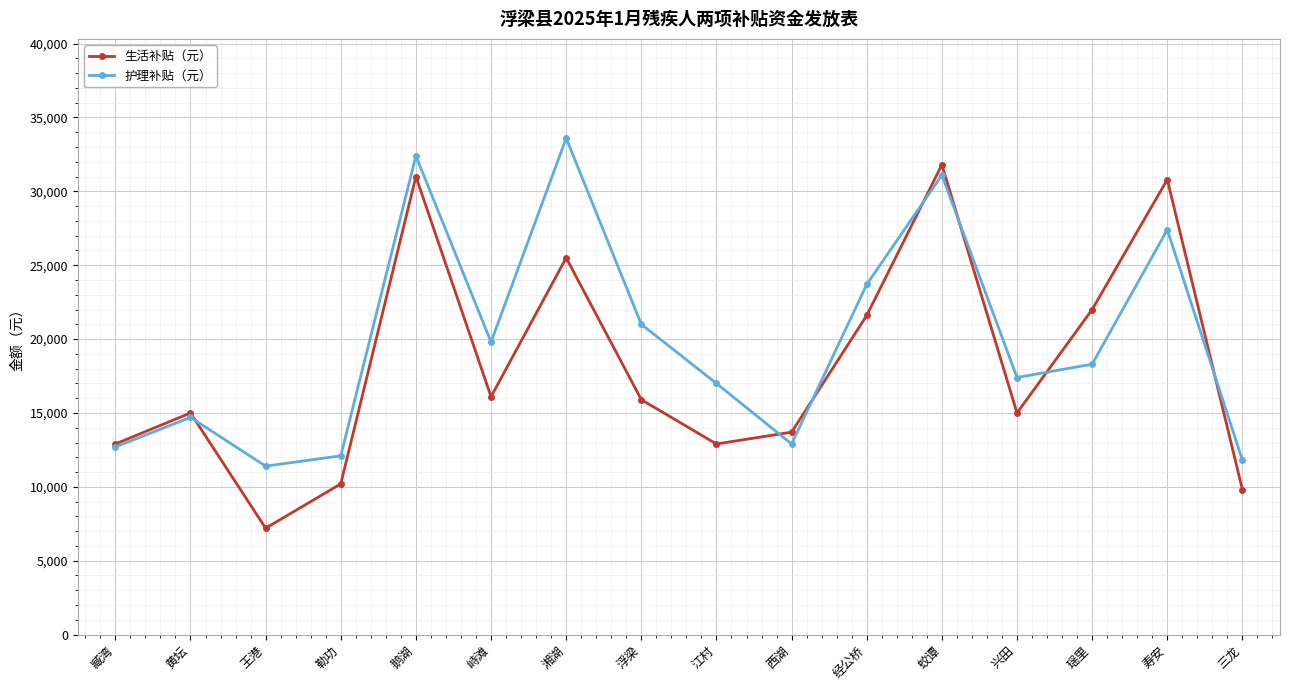

Does the chart display data point markers on the line(s)?

Yes